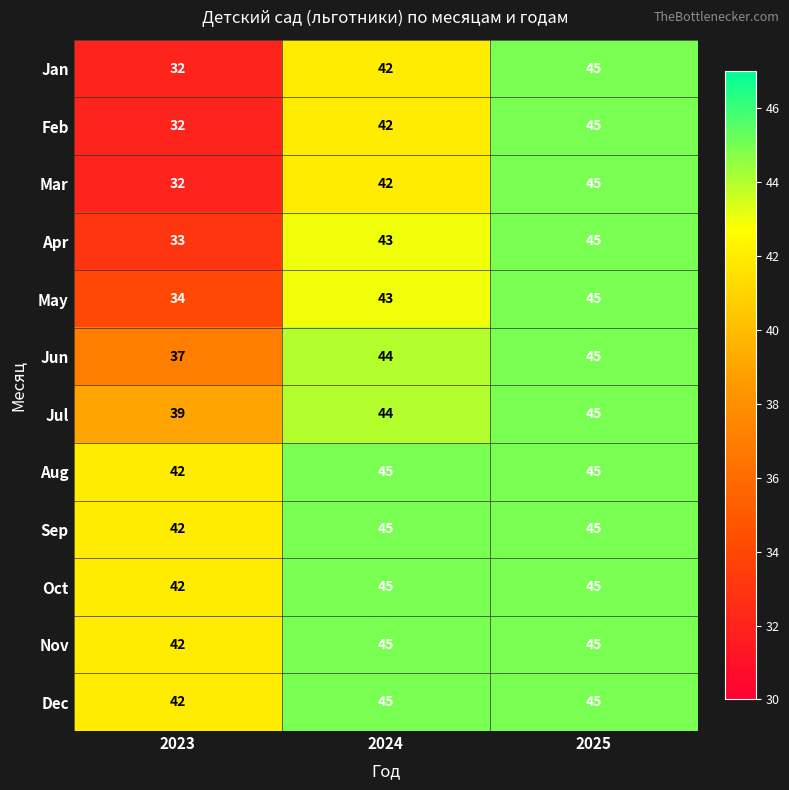

What is the average value of the Sep series?

44